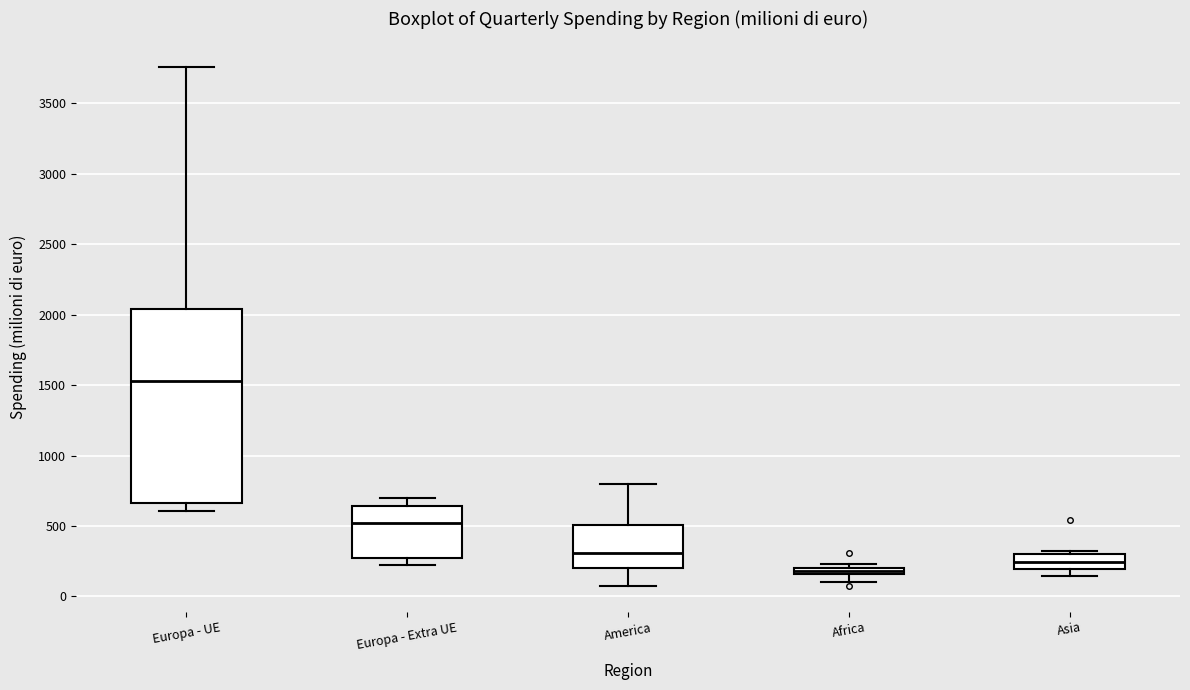

Where is the upper edge of the box for Africa on the y-axis? The values are not printed on the chart, so give them approximately, as read against the axis.

200